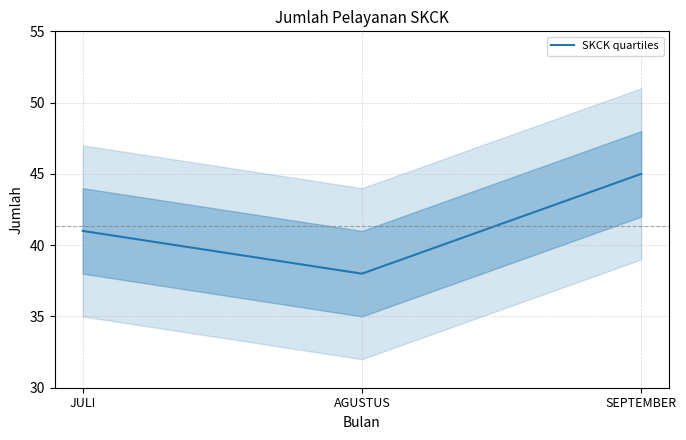

Where is the data nearest to the value 41?

JULI